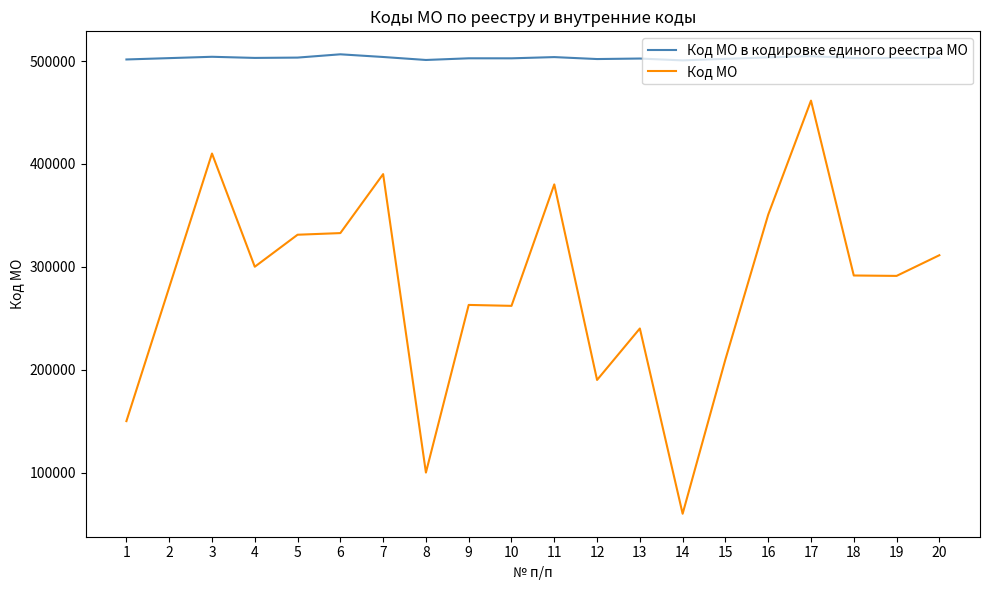

True or false: Код МО and Код МО в кодировке единого реестра МО cross at least once.

False